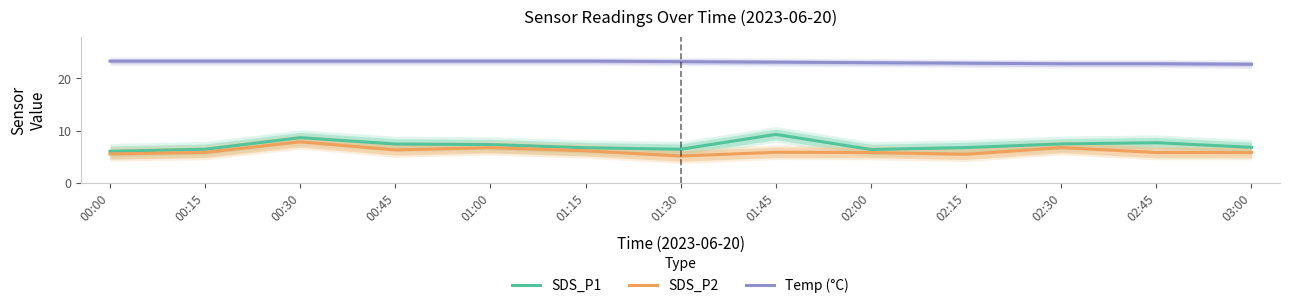

True or false: SDS_P2 and Temp (°C) cross at least once.

False